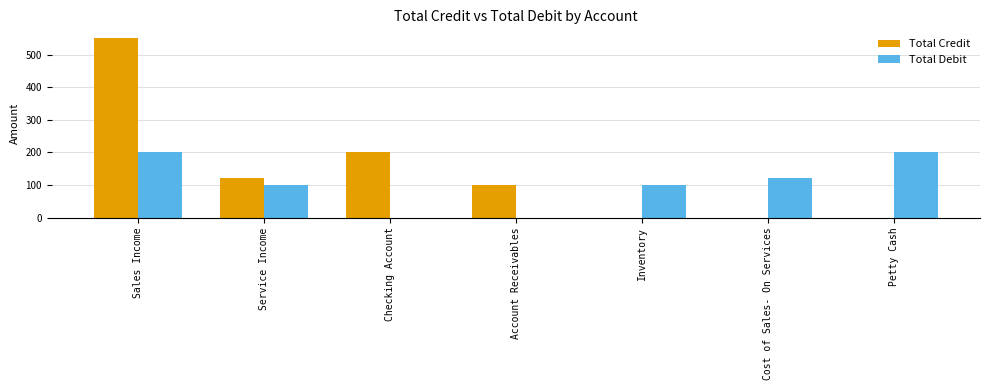

Count the number of data series in this chart.

2